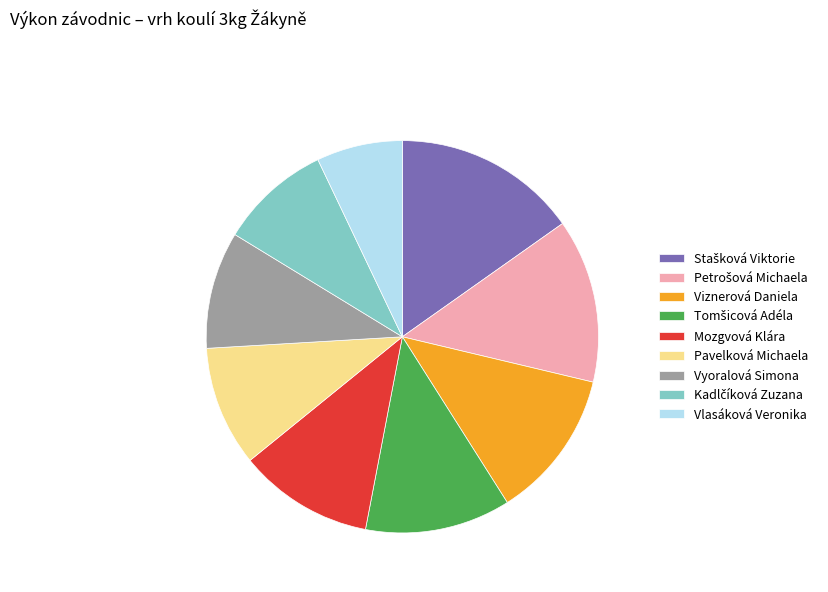

How many slices are in this pie chart?

9